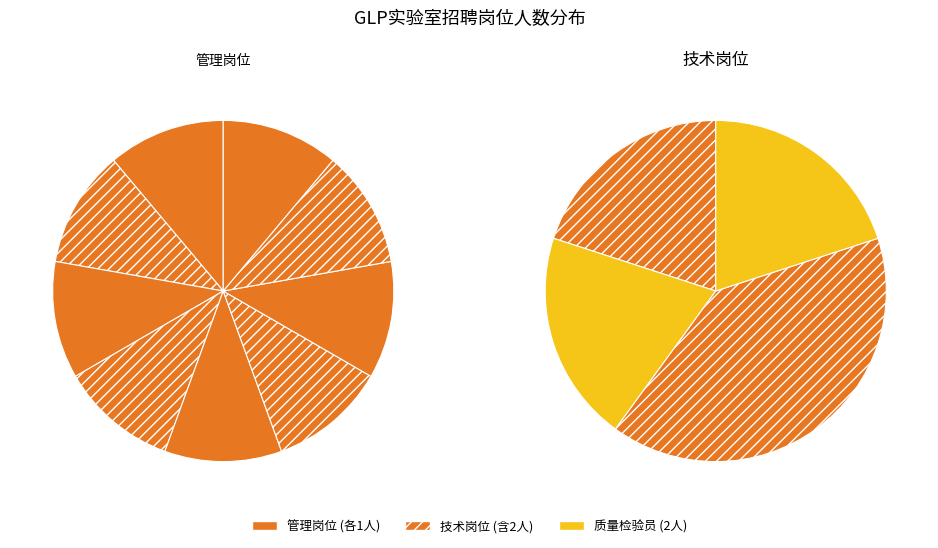

True or false: 综合部技术专员 accounts for 1% of the total.

False